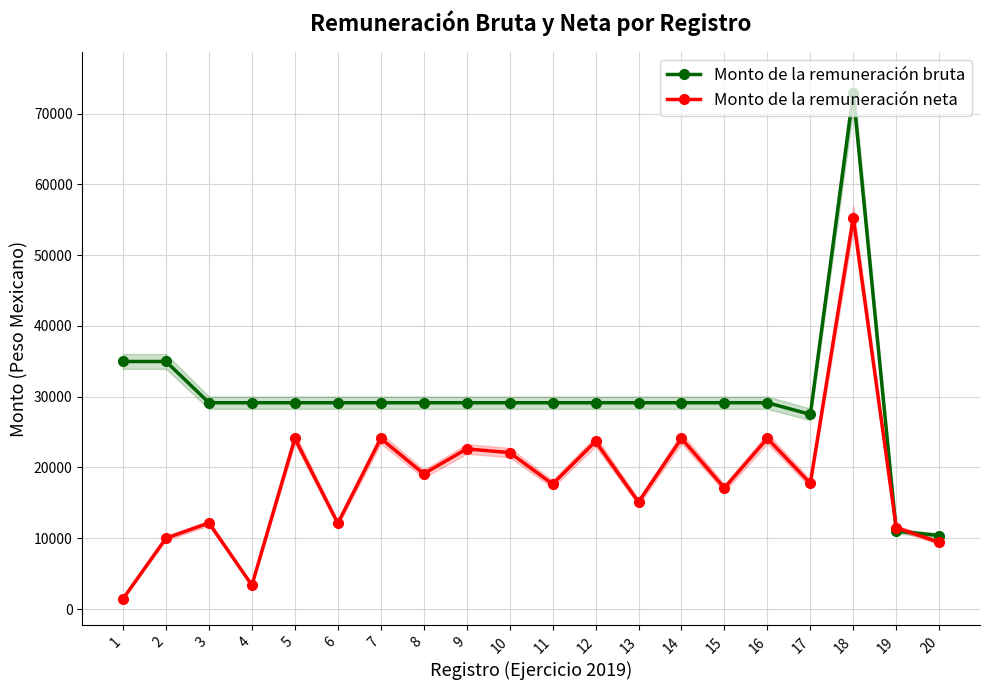

What is the difference between the second highest and minimum values in the Monto de la remuneración neta series?

22666.0